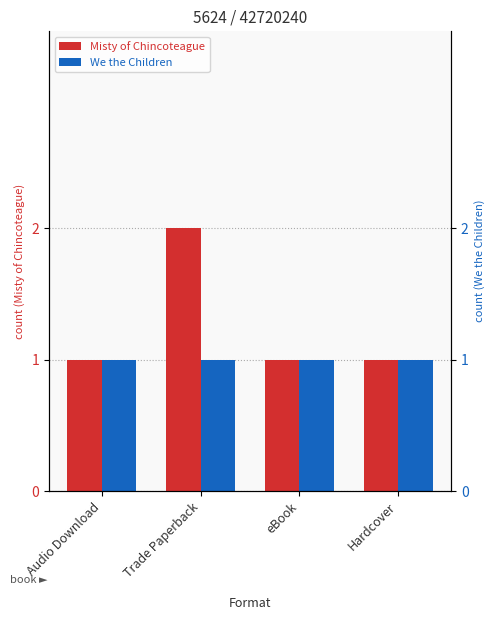

Count the number of categories in the chart.

4